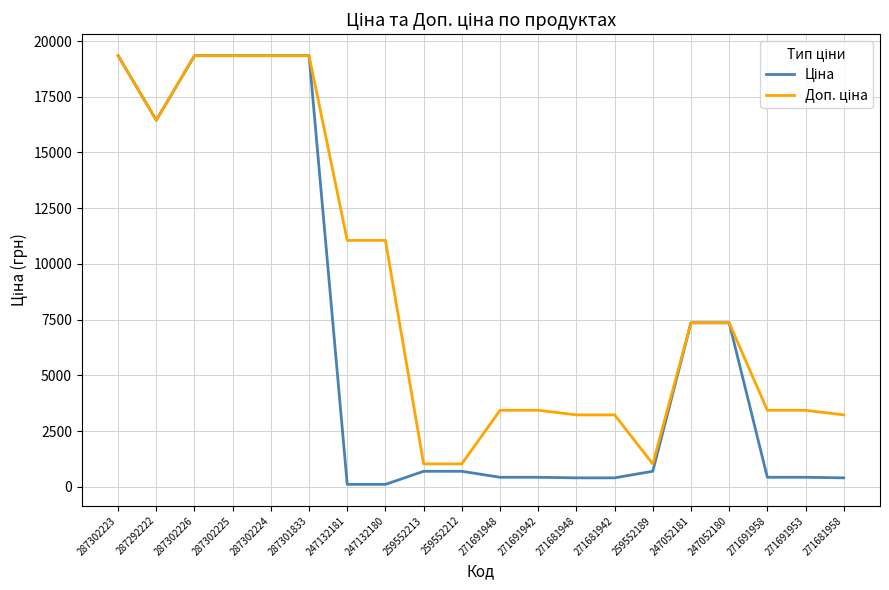

What is the maximum value shown in the chart?

19343.1